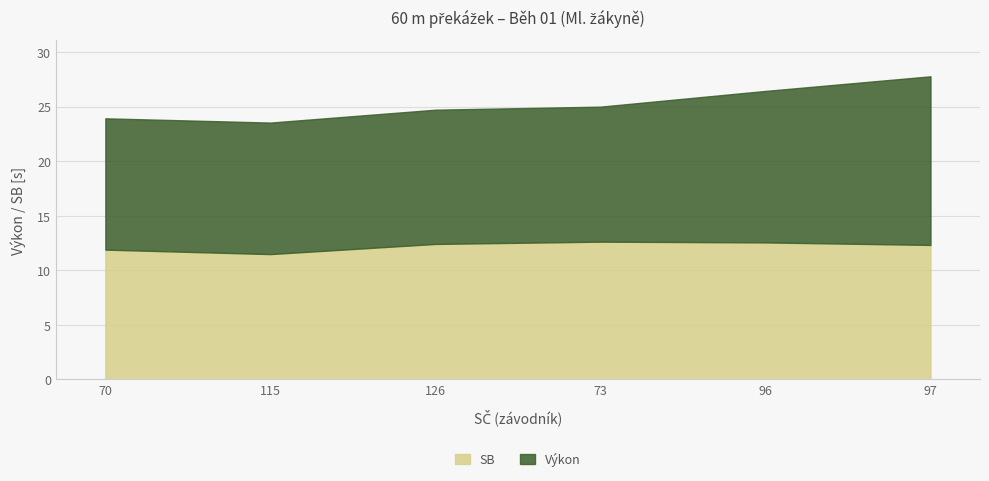

Is it true that Výkon equals 15.4 at 97?

True